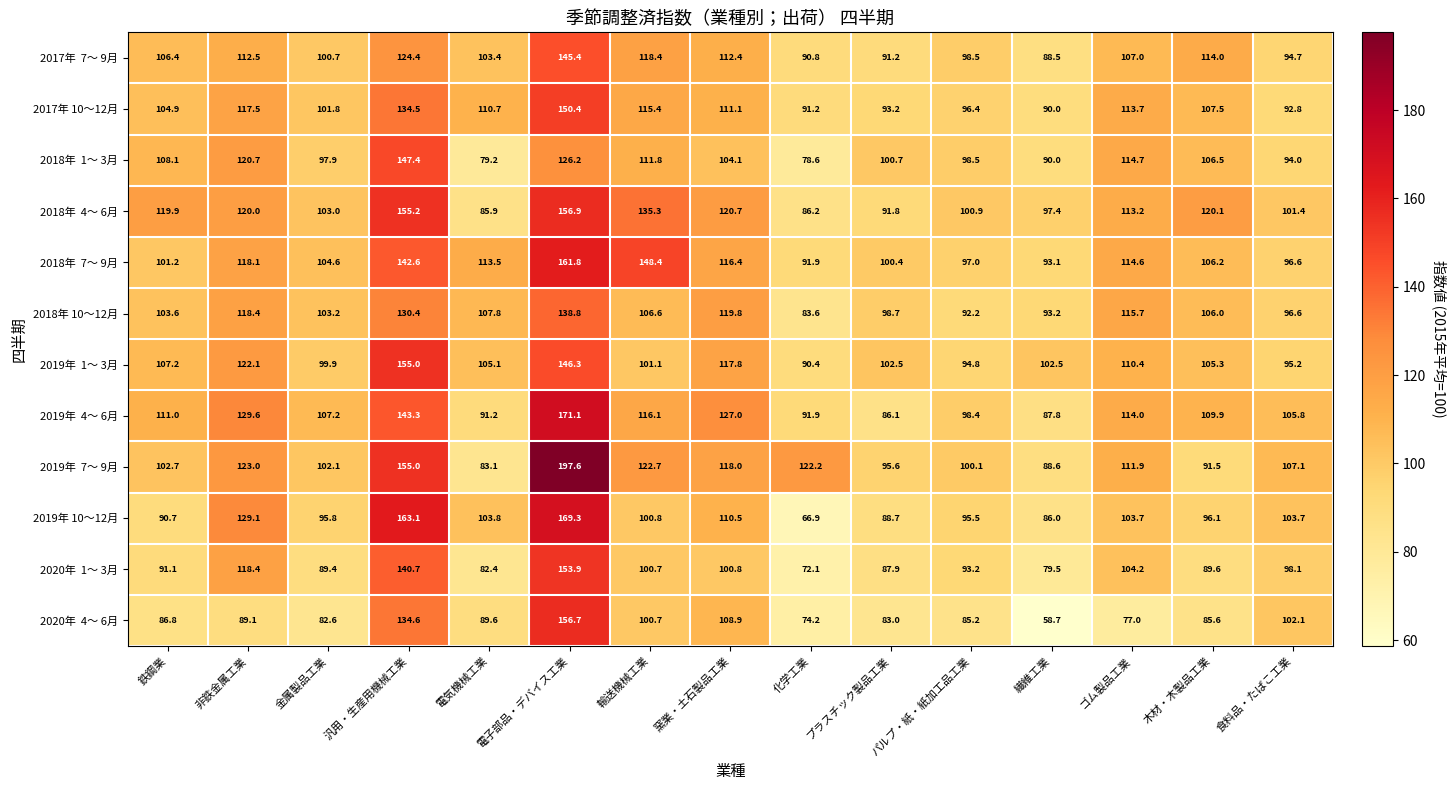

What is the greatest value displayed?

197.6